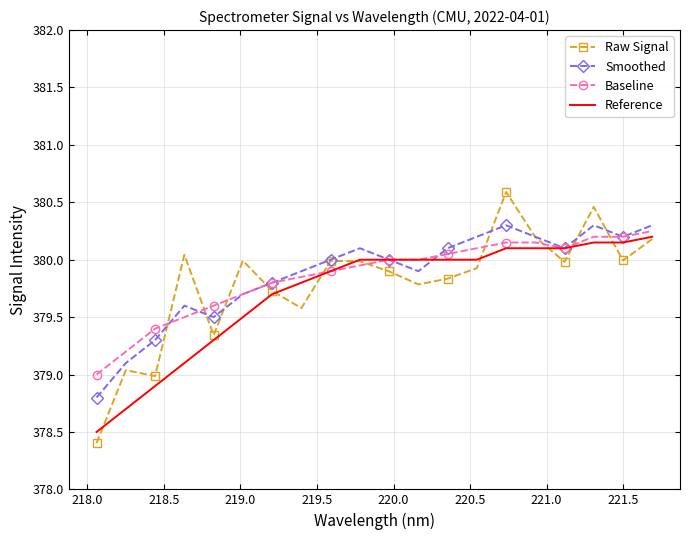

What is the highest value of the Raw Signal series?

380.6